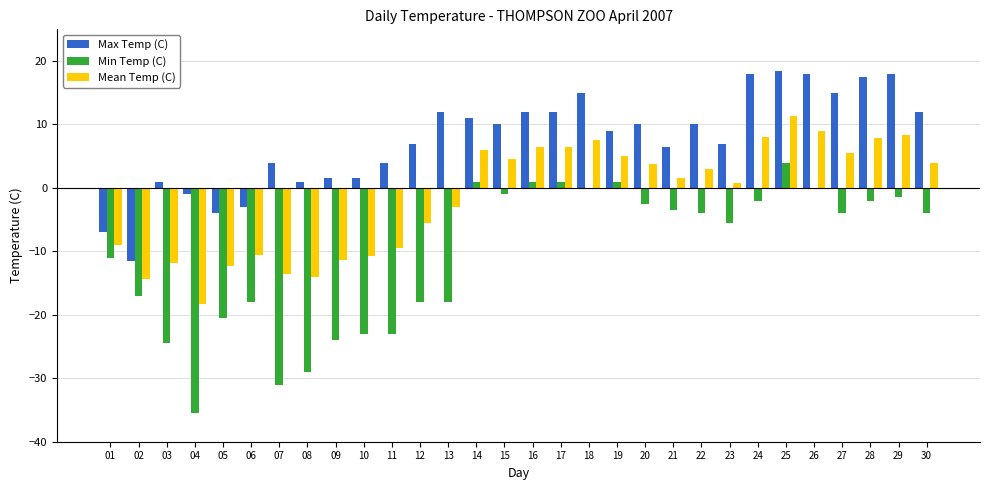

How many distinct data groups are displayed?

3